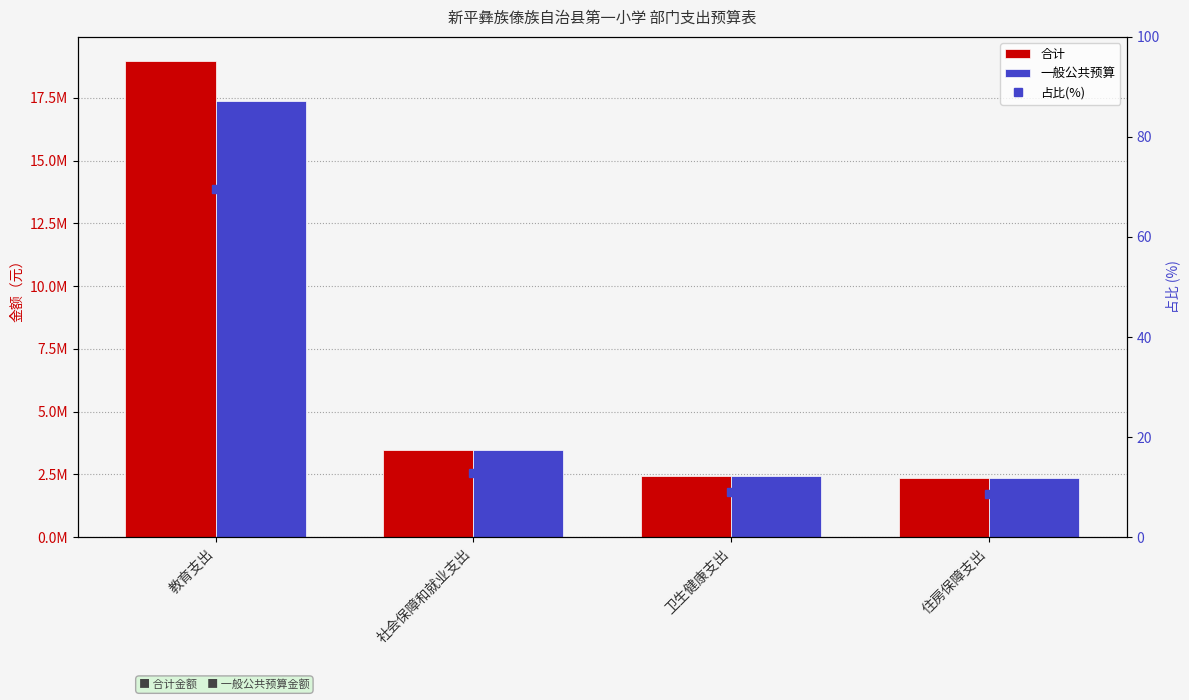

What is the label of the 1st bar from the right?

住房保障支出